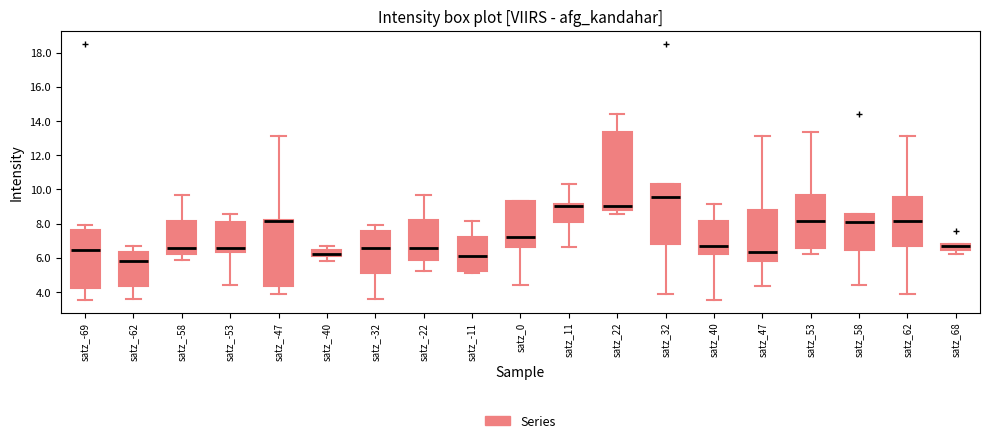

Reading left to right, read every box against the y-axis: the position of its median line, the range the box covers, and the ends of its whiskers. The values are not printed on the chart, so give them approximately, as read against the axis.

satz_-69: median 6.4, box 4.2 to 7.6, whiskers 3.6 to 8.0
satz_-62: median 5.8, box 4.4 to 6.4, whiskers 3.6 to 6.8
satz_-58: median 6.6, box 6.2 to 8.2, whiskers 5.8 to 9.6
satz_-53: median 6.6, box 6.4 to 8.0, whiskers 4.4 to 8.6
satz_-47: median 8.2 (drawn on the box's upper edge), box 4.4 to 8.2, whiskers 4.0 to 13.2
satz_-40: median 6.2, box 6.0 to 6.4, whiskers 5.8 to 6.8
satz_-32: median 6.6, box 5.2 to 7.6, whiskers 3.6 to 8.0
satz_-22: median 6.6, box 5.8 to 8.2, whiskers 5.2 to 9.6
satz_-11: median 6.0, box 5.2 to 7.2, whiskers 5.2 (just below the box's lower edge) to 8.2
satz_0: median 7.2, box 6.6 to 9.4, whiskers 4.4 to 9.4
satz_11: median 9.0, box 8.0 to 9.2, whiskers 6.6 to 10.4
satz_22: median 9.0, box 8.8 to 13.4, whiskers 8.6 to 14.4
satz_32: median 9.6, box 6.8 to 10.4, whiskers 4.0 to 10.4
satz_40: median 6.8, box 6.2 to 8.2, whiskers 3.6 to 9.2
satz_47: median 6.4, box 5.8 to 8.8, whiskers 4.4 to 13.2
satz_53: median 8.2, box 6.6 to 9.6, whiskers 6.2 to 13.4
satz_58: median 8.0, box 6.4 to 8.6, whiskers 4.4 to 8.6
satz_62: median 8.2, box 6.8 to 9.6, whiskers 4.0 to 13.2
satz_68: median 6.8 (just below the box's upper edge), box 6.4 to 6.8, whiskers 6.2 to 6.8